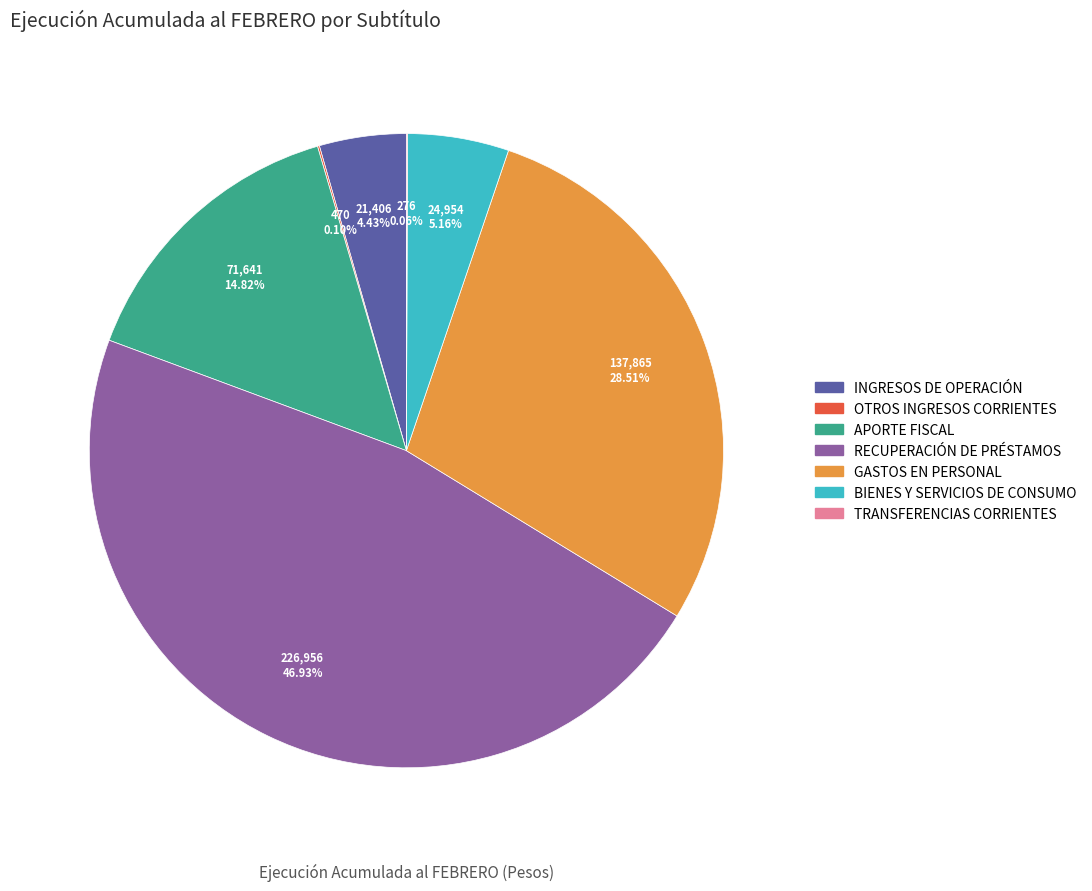

Between RECUPERACIÓN DE PRÉSTAMOS and INGRESOS DE OPERACIÓN, which is larger?

RECUPERACIÓN DE PRÉSTAMOS